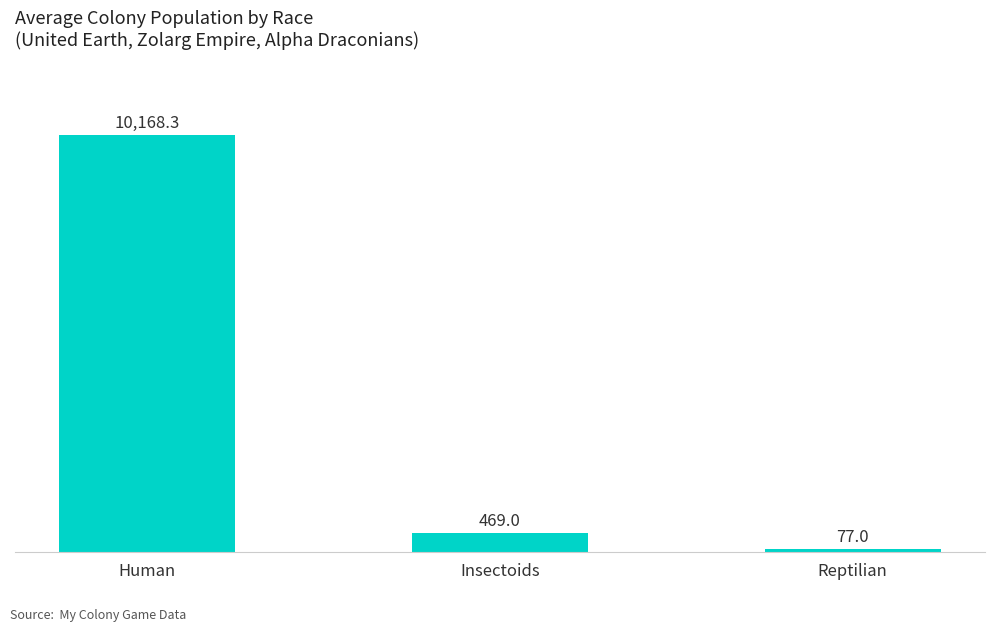

Read the value at Human.

10168.3